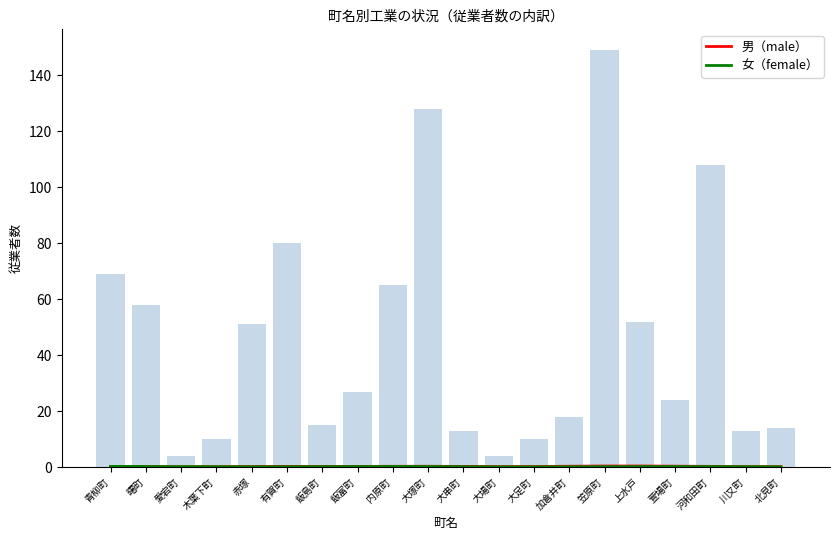

Is it true that 男（male） equals 0.2 at 大串町?

True